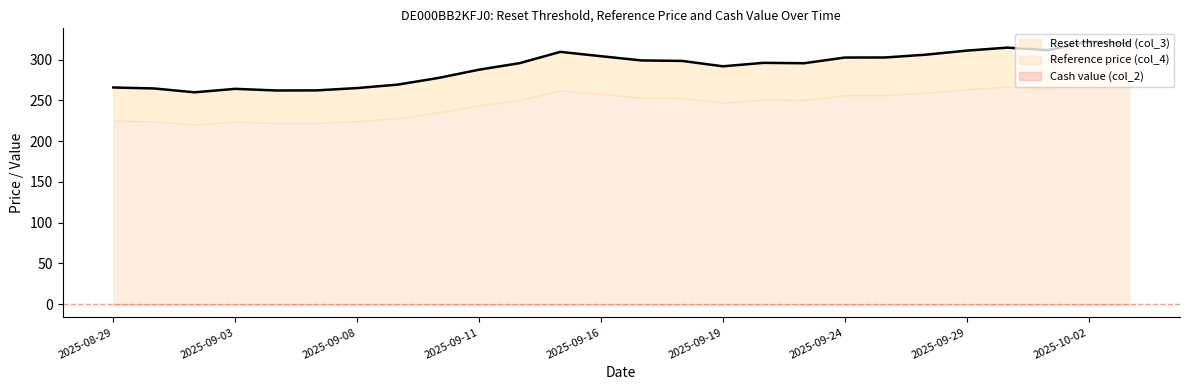

What is the sum of the Cash value (col_2) values at 2025-09-12 and 2025-09-19?

0.1